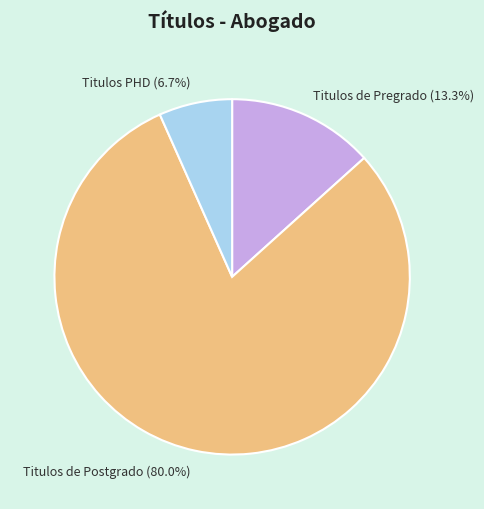

The Titulos de Pregrado slice represents 13% of the pie. True or false?

True